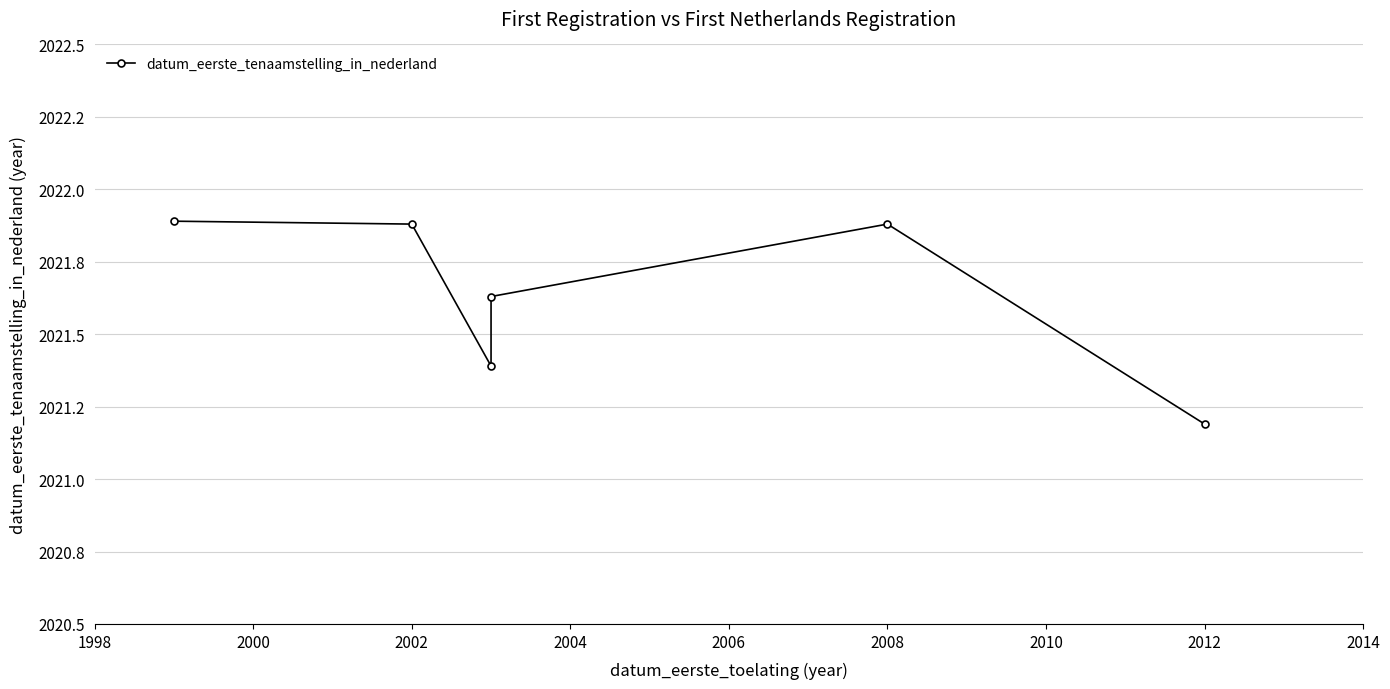

Approximately how many times larger is the value at 2000 compared to 1998?

1.0